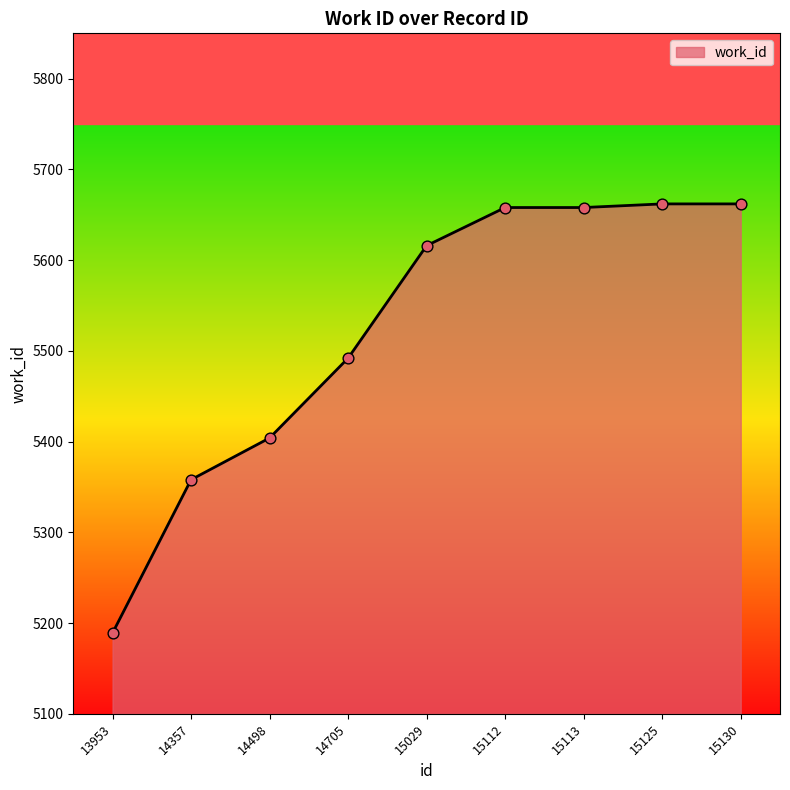

What is the change in value from 15029 to 15112?

+42